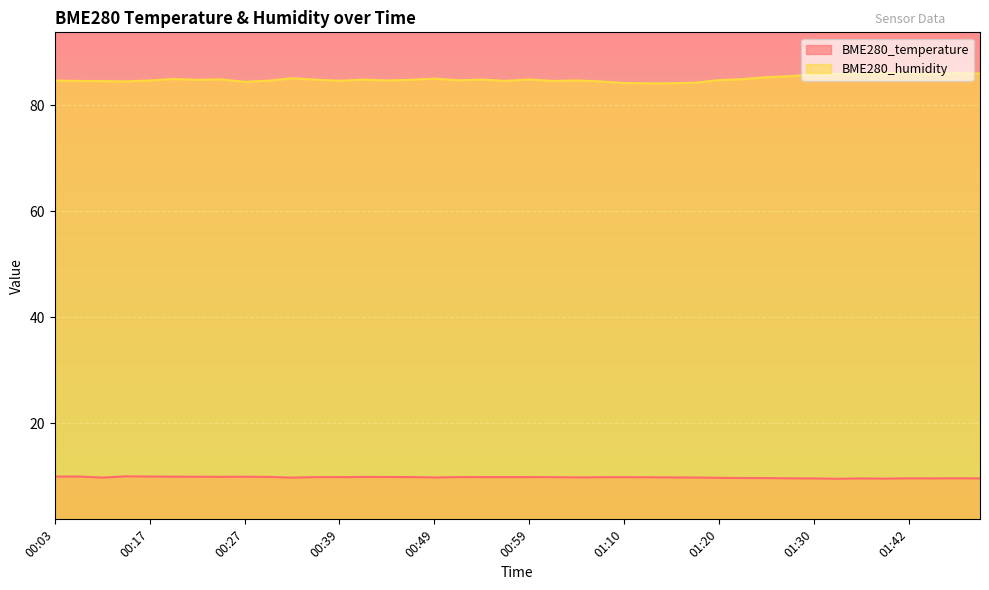

Which category has the highest value across all series?

01:40